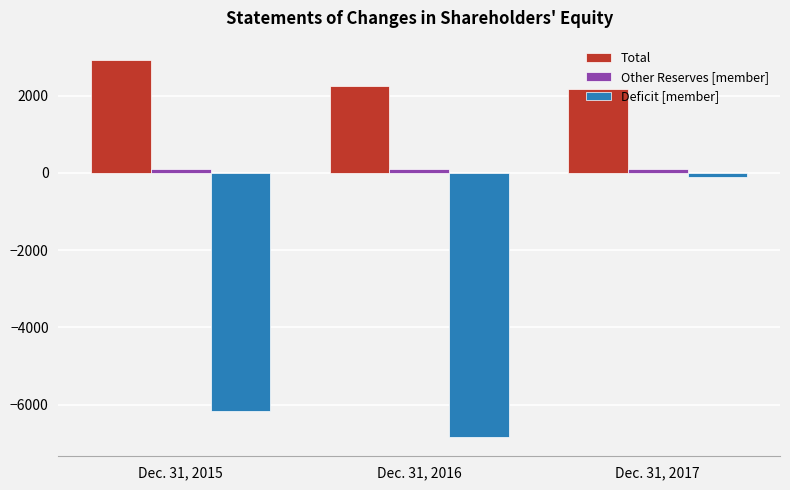

Between Dec. 31, 2015 and Dec. 31, 2017, which series saw the biggest shift?

Deficit [member]